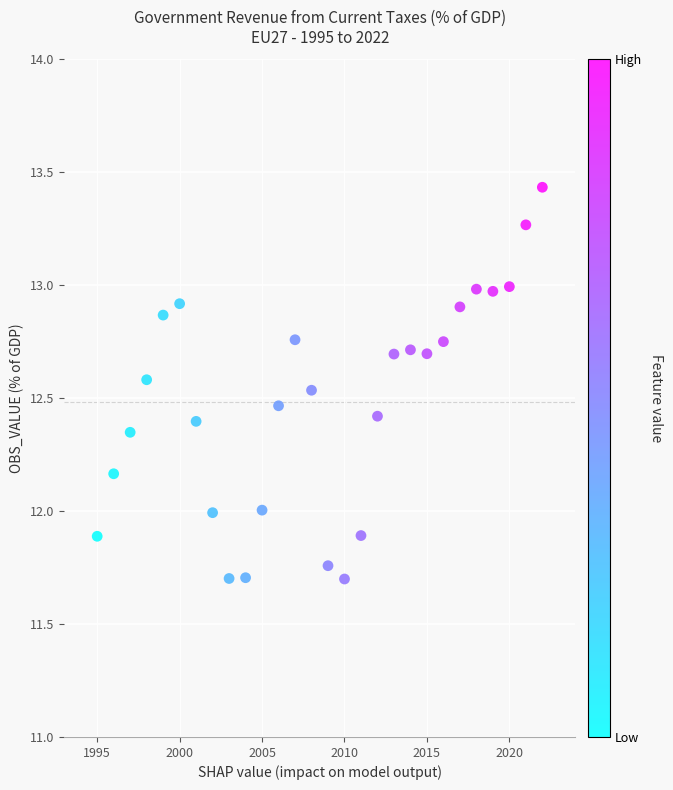

What is the range of Y values (max minus min)?

1.7